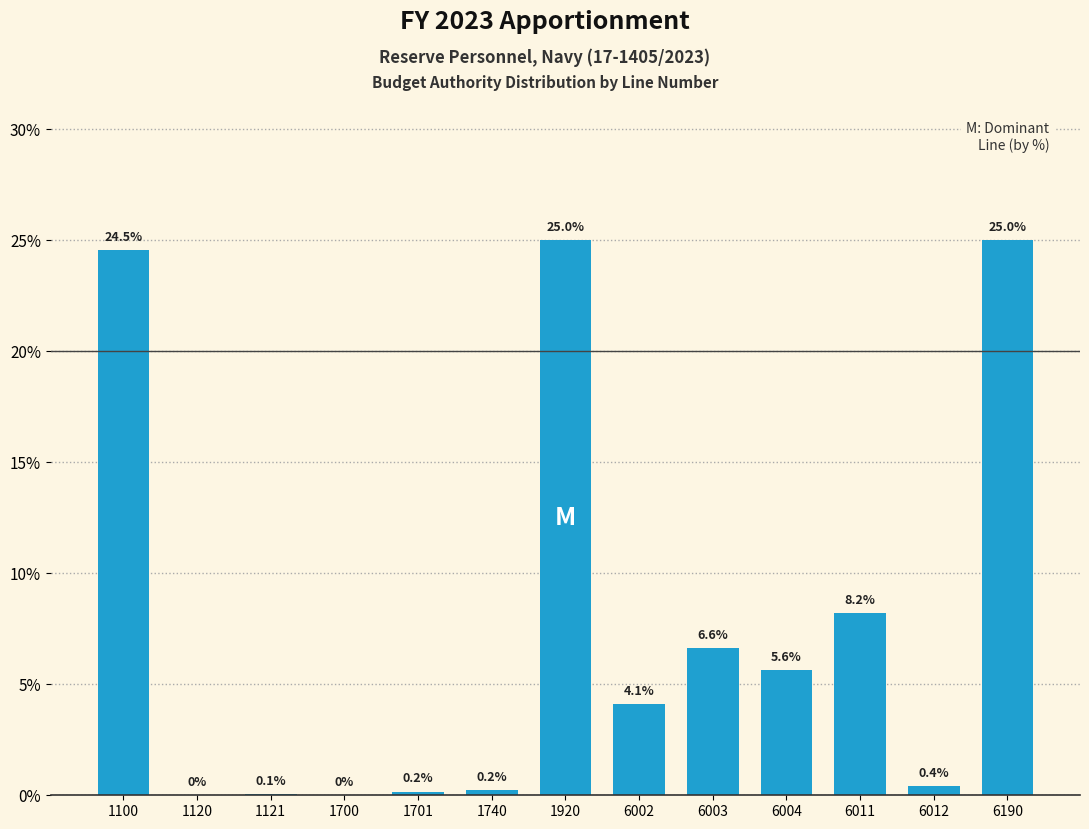

Where is the data nearest to the value 12?

6011